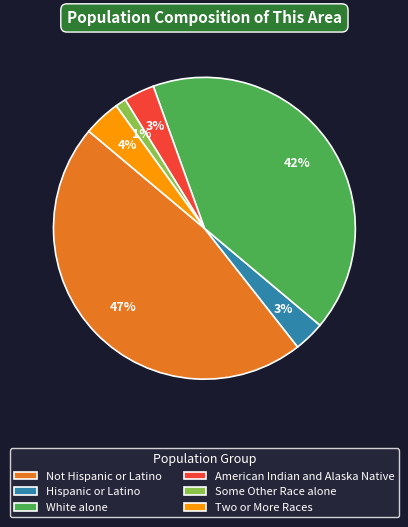

What is the ratio of the value at Hispanic or Latino to the value at American Indian and Alaska Native?

1.0